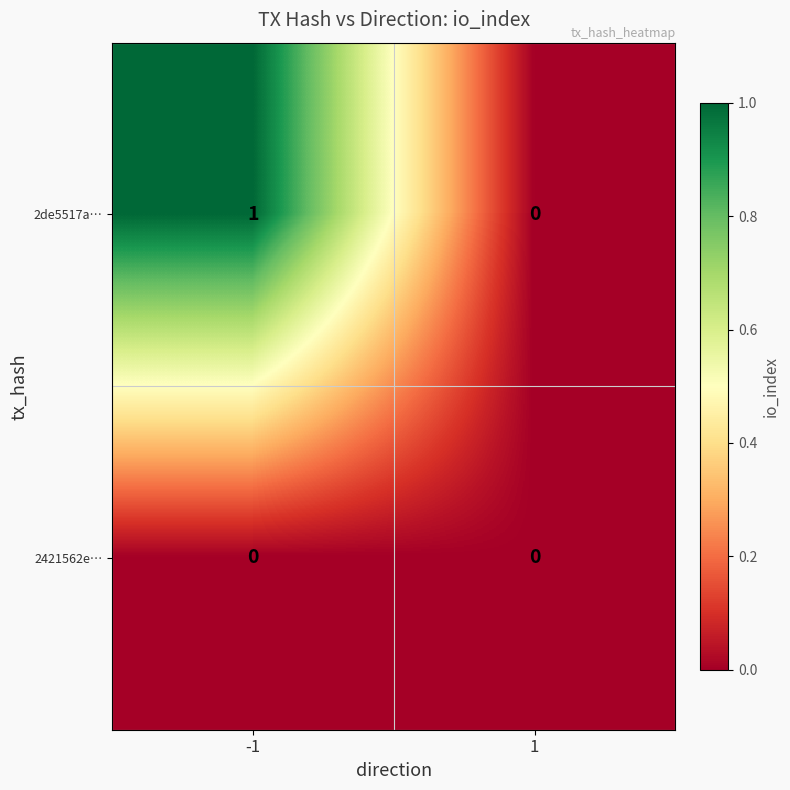

Reading left to right, what are all the values shown in this chart?

2de5517a…: -1=1	1=0
2421562e…: -1=0	1=0